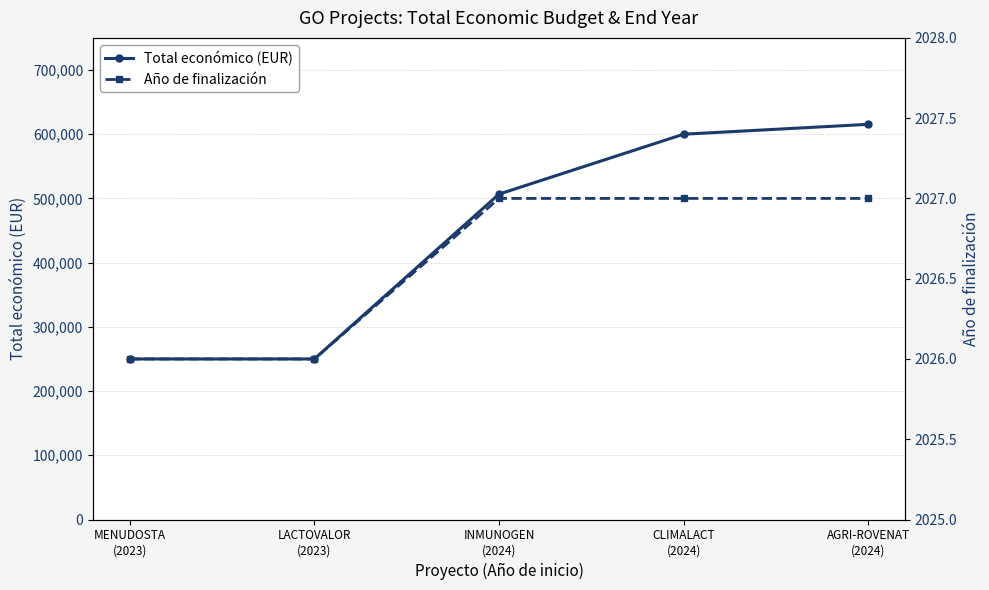

What are all the series names shown in the legend?

Total económico (EUR), Año de finalización